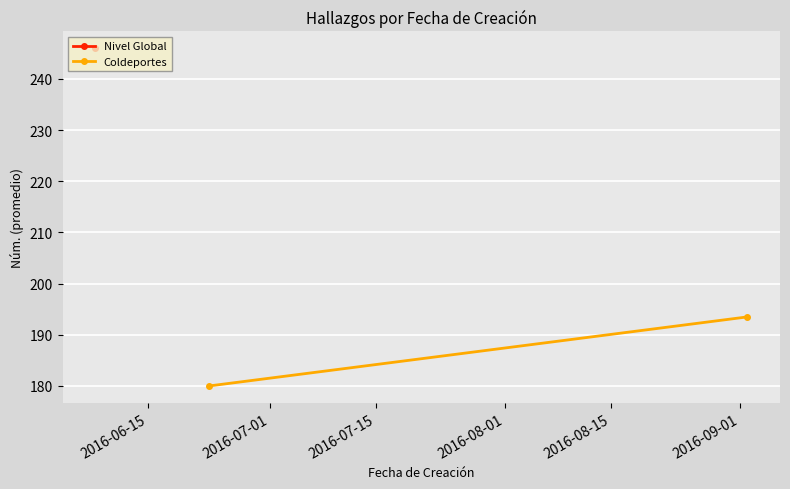

How many data points does each series have?

2